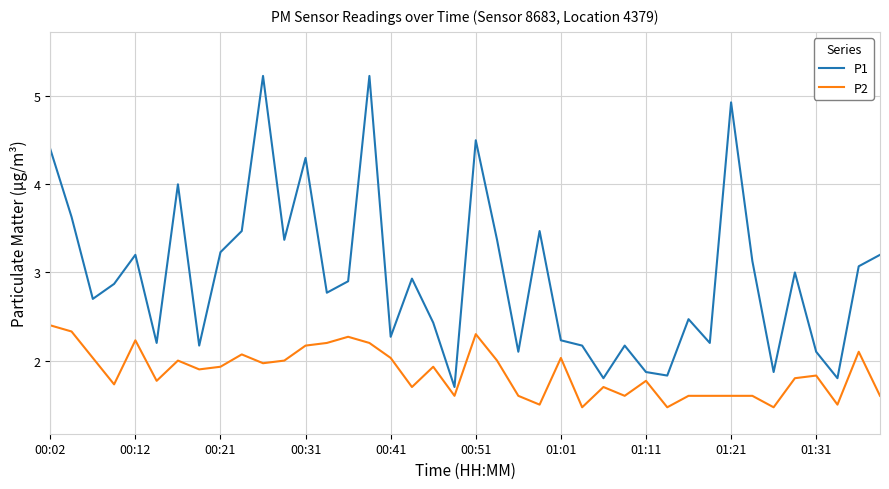

Does the chart have visible grid lines?

Yes